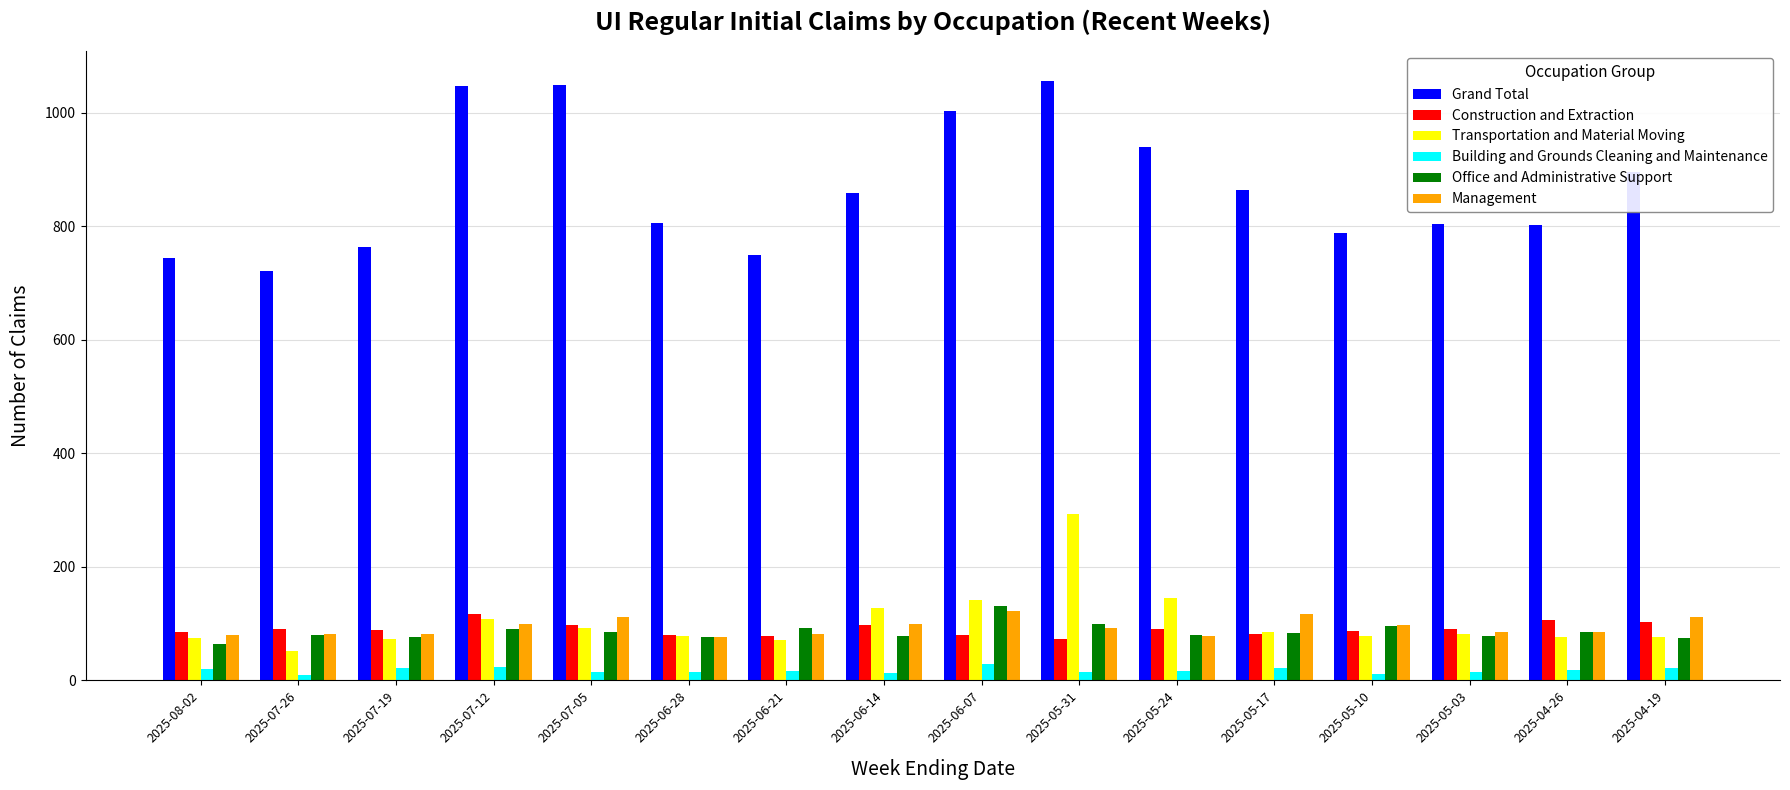

Which series has the largest range (max minus min)?

Grand Total